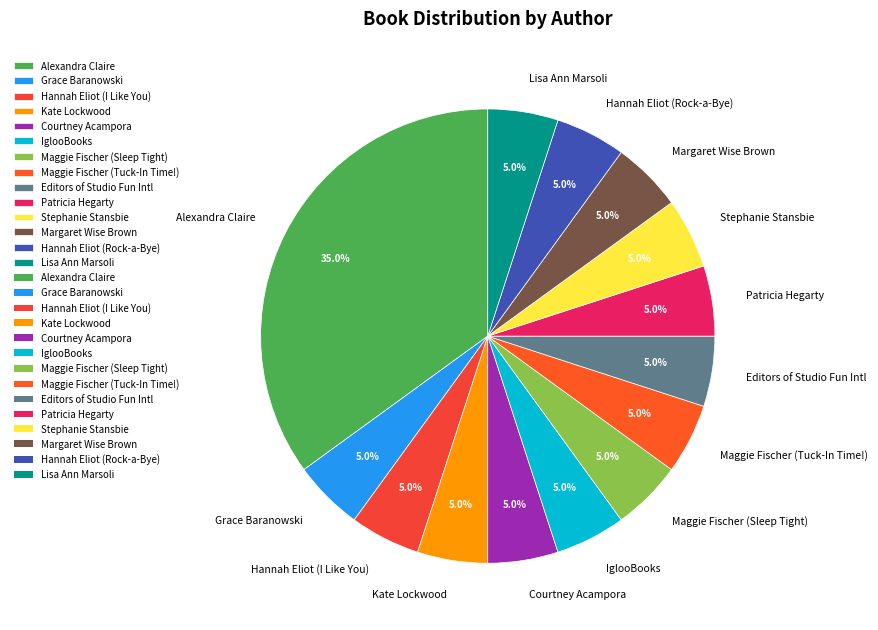

To the nearest percent, what portion does Maggie Fischer (Tuck-In Time!) represent?

5%